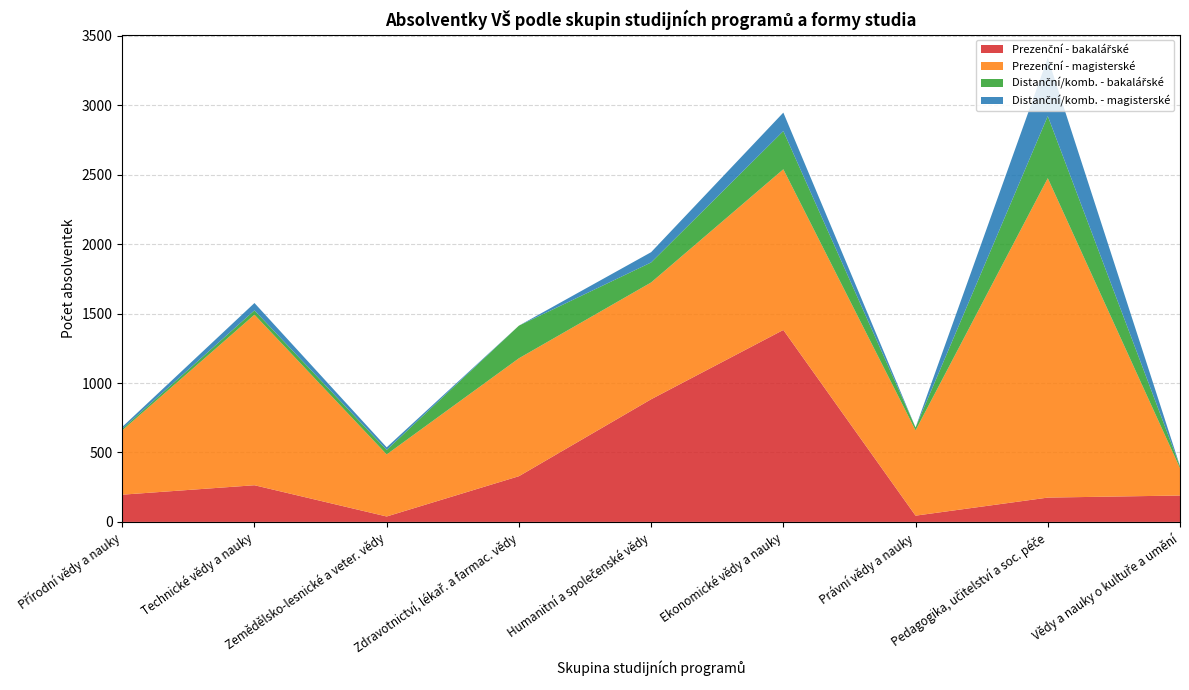

Reading left to right, transcribe all the data shown in this chart.

Prezenční - bakalářské: 196	264	39	329	883	1382	45	175	190
Prezenční - magisterské: 463	1228	447	849	841	1157	614	2300	197
Distanční/komb. - bakalářské: 11	31	32	235	144	275	21	447	13
Distanční/komb. - magisterské: 14	53	19	0	74	133	0	419	2